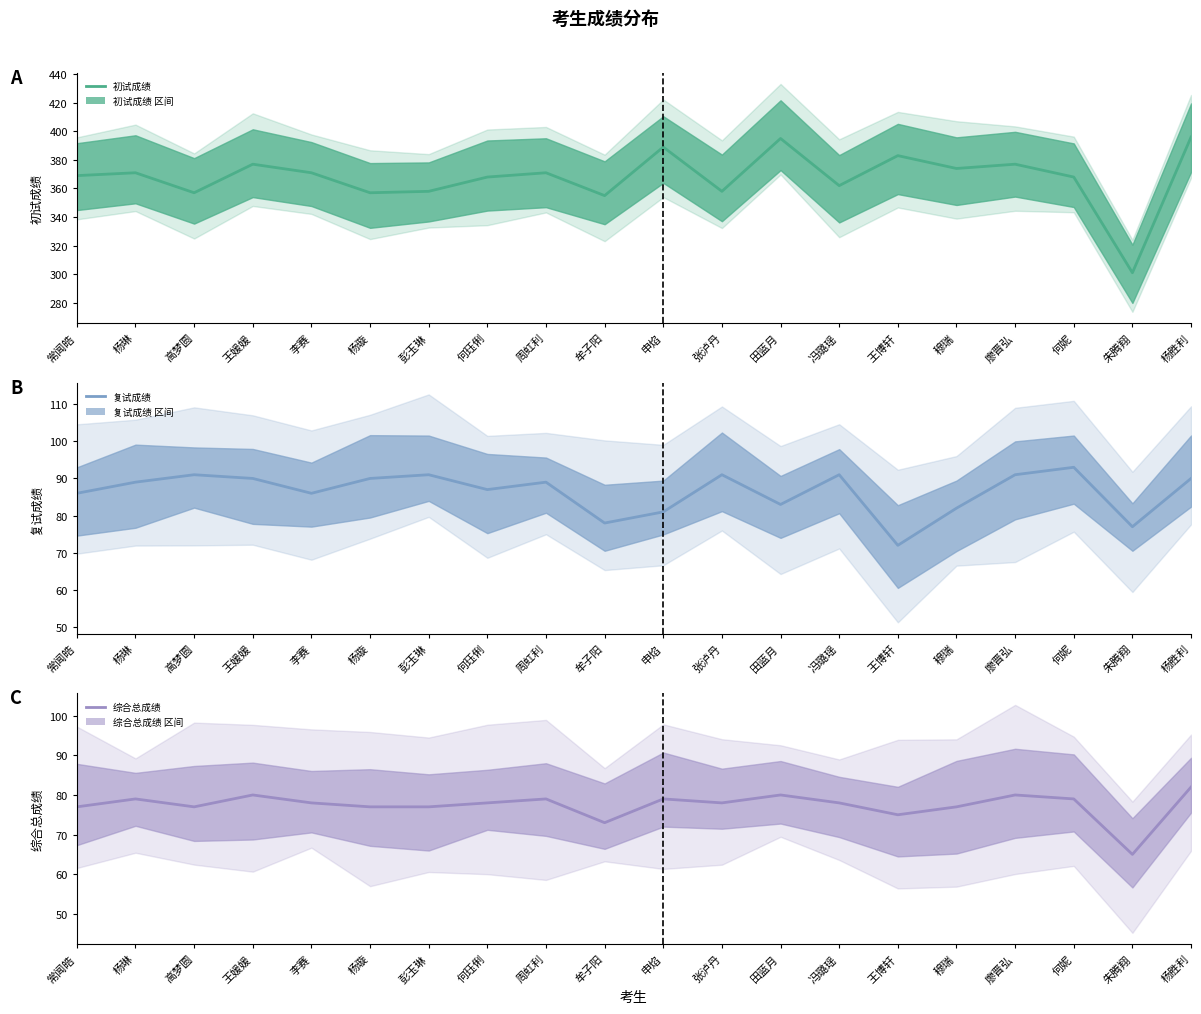

List the series in order of their peak value, lowest first.

综合总成绩, 复试成绩, 初试成绩